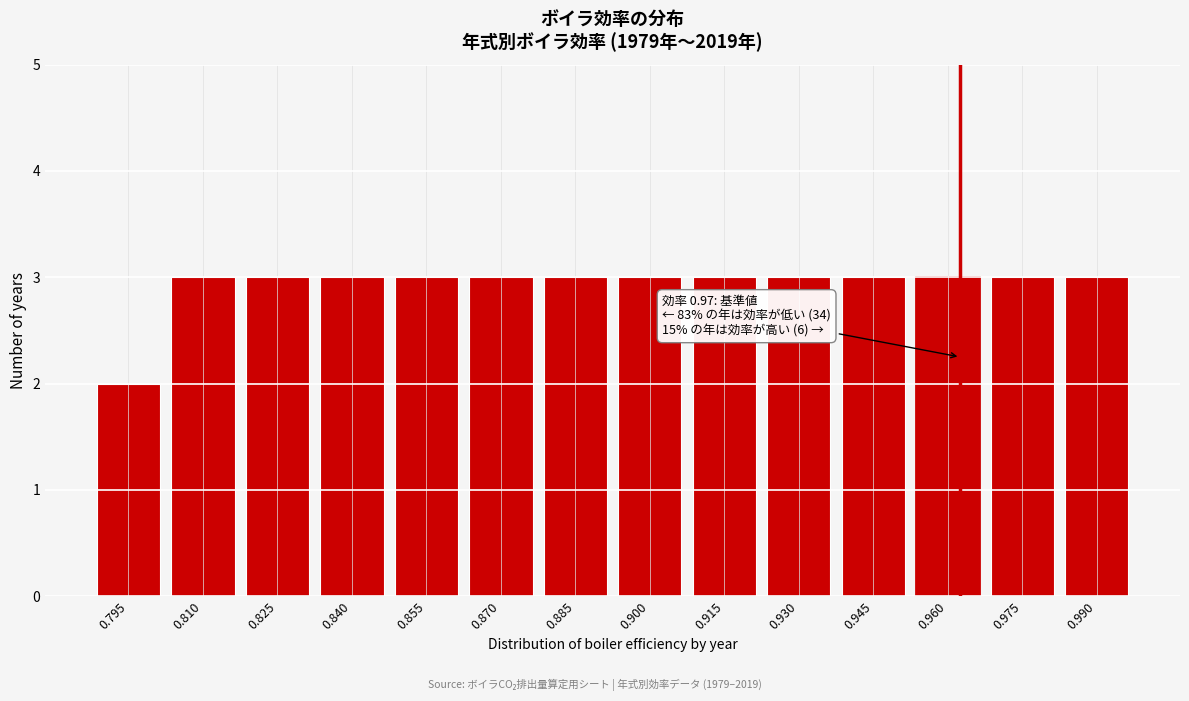

Reading left to right, what are all the values shown in this chart?

2	3	3	3	3	3	3	3	3	3	3	3	3	3